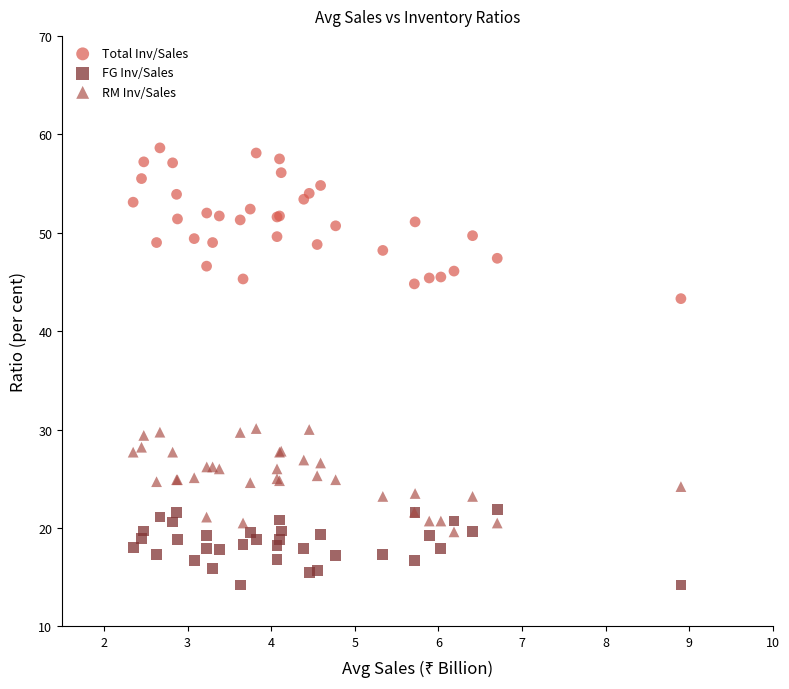

Which series has the largest Y range (max minus min)?

Total Inv/Sales